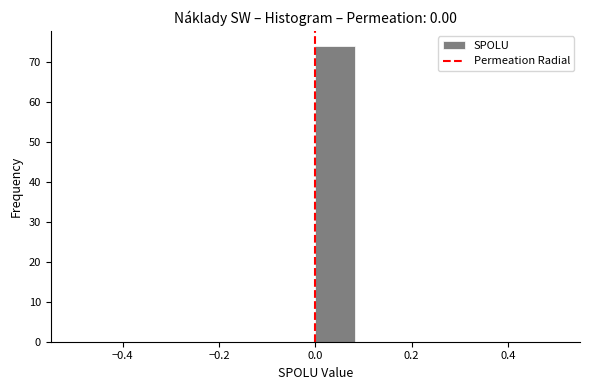

Reading left to right, list every bar in this chart as the range it spans on the x-axis followed by its height. Neither the bar edges nor the heights are printed on the chart, so give them approximately, as read against the axes.

-0.50 to -0.42: 0
-0.42 to -0.34: 0
-0.34 to -0.24: 0
-0.24 to -0.16: 0
-0.16 to -0.08: 0
-0.08 to 0.00: 0
0.00 to 0.08: 74
0.08 to 0.16: 0
0.16 to 0.26: 0
0.26 to 0.34: 0
0.34 to 0.42: 0
0.42 to 0.50: 0